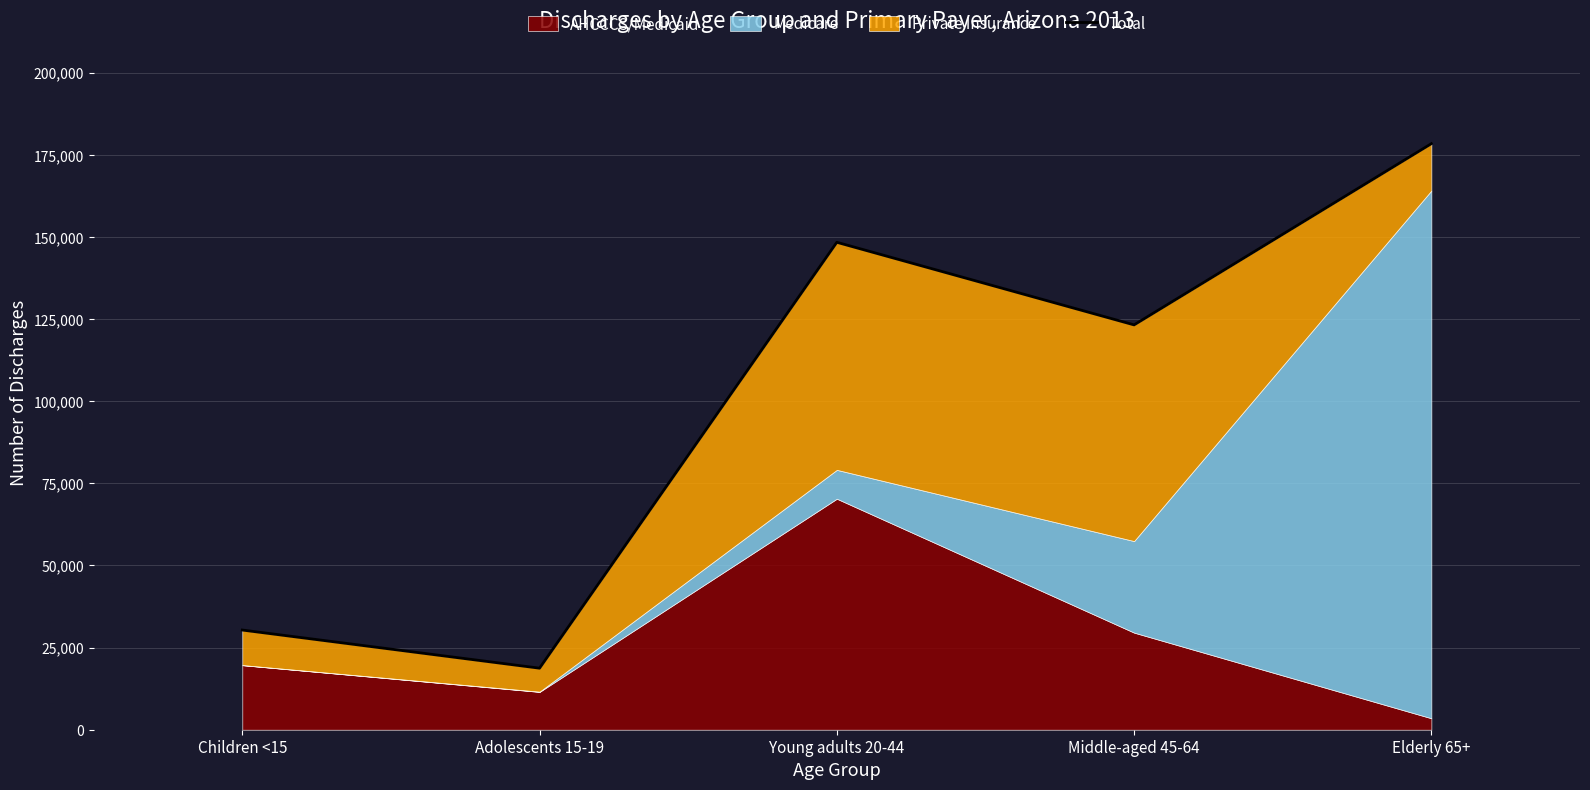

How many points are higher than both their immediate neighbors (excluding endpoints)?

1